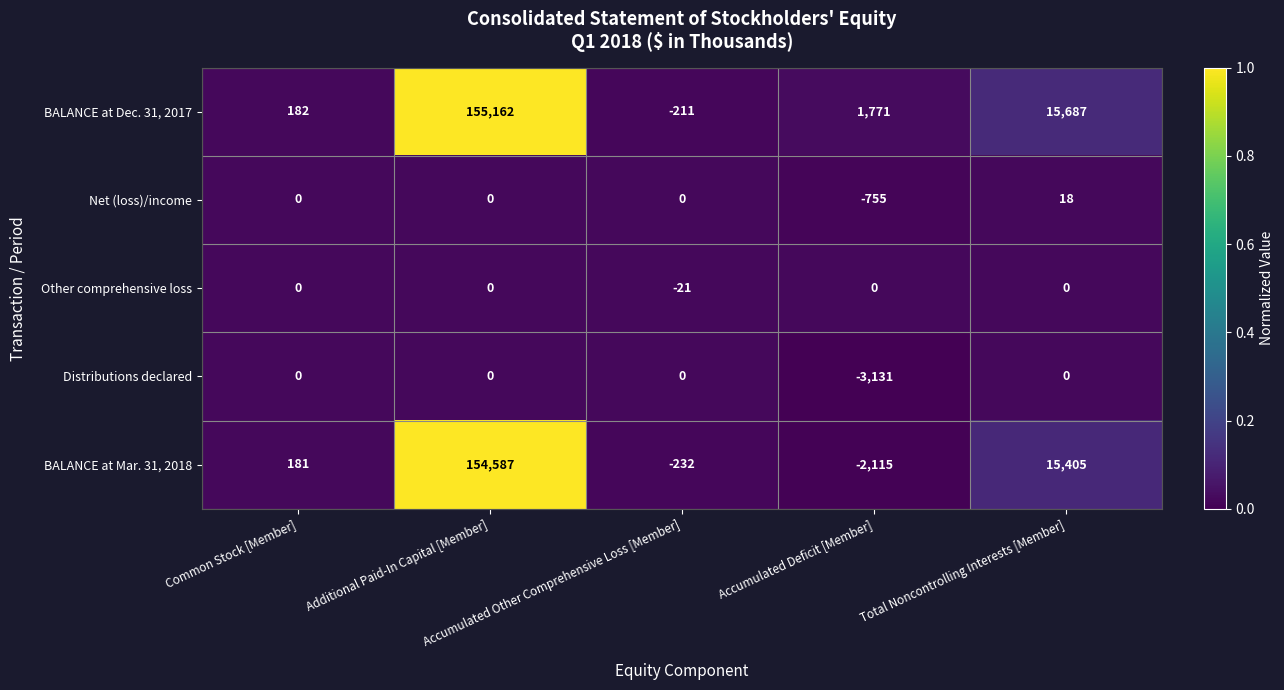

At which category is the sum across all series the highest?

Additional Paid-In Capital [Member]